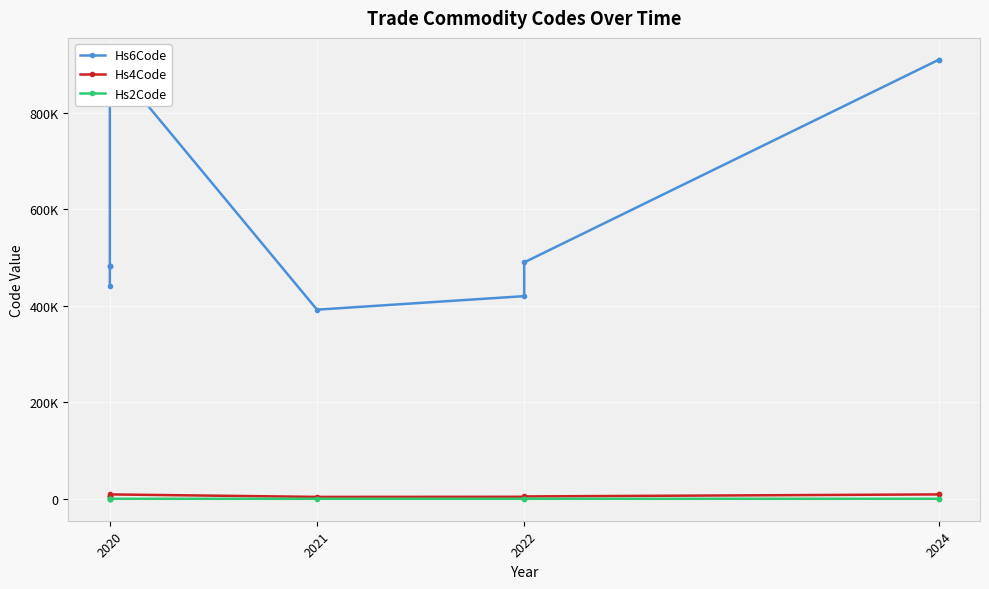

List the series in order of their peak value, lowest first.

Hs2Code, Hs4Code, Hs6Code